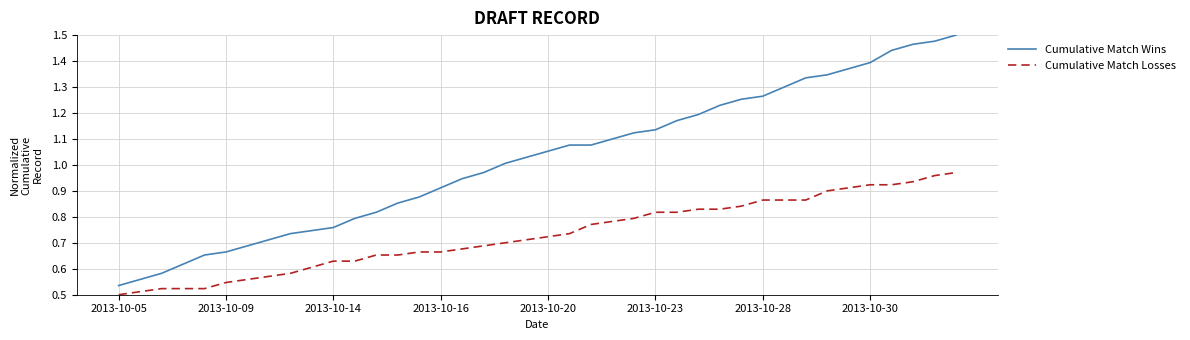

True or false: Cumulative Match Wins and Cumulative Match Losses intersect in this chart.

False